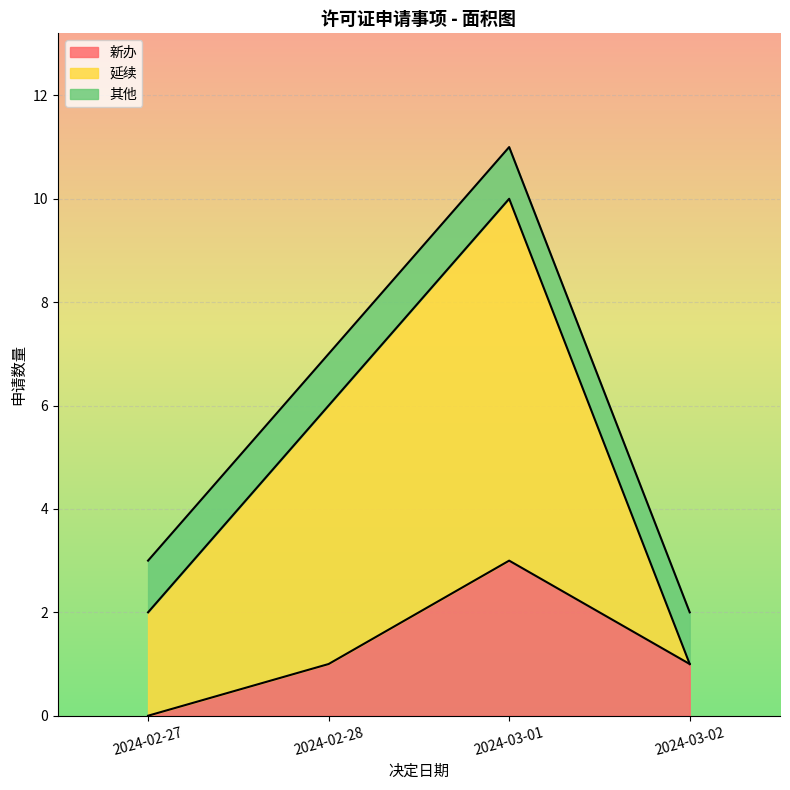

True or false: 序号累计 and 申请事项数量 intersect in this chart.

False